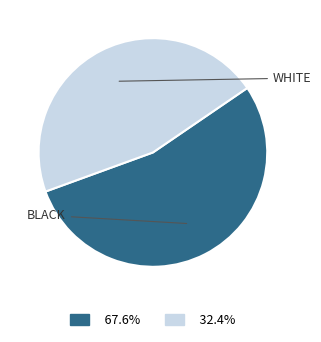

Is there a majority slice in this chart?

Yes